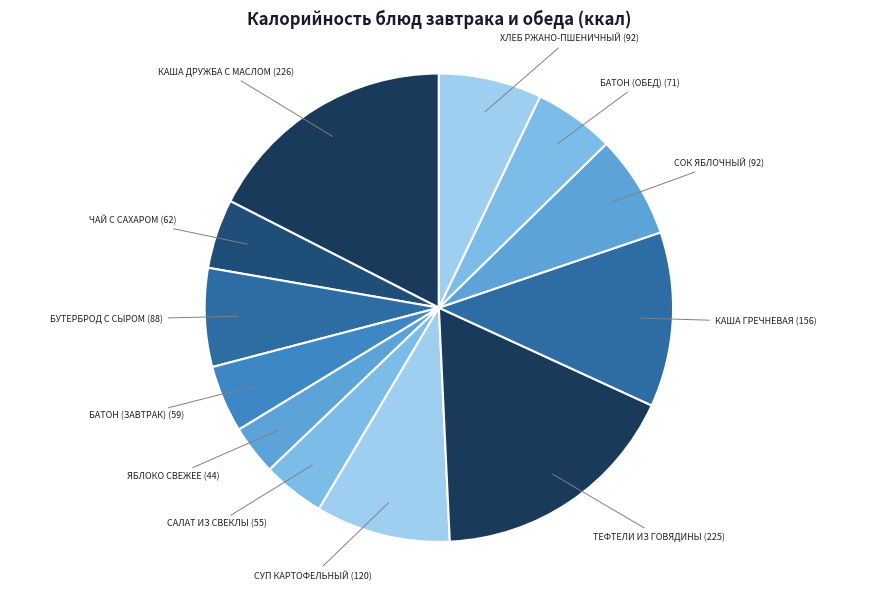

How many segments does this pie chart have?

12